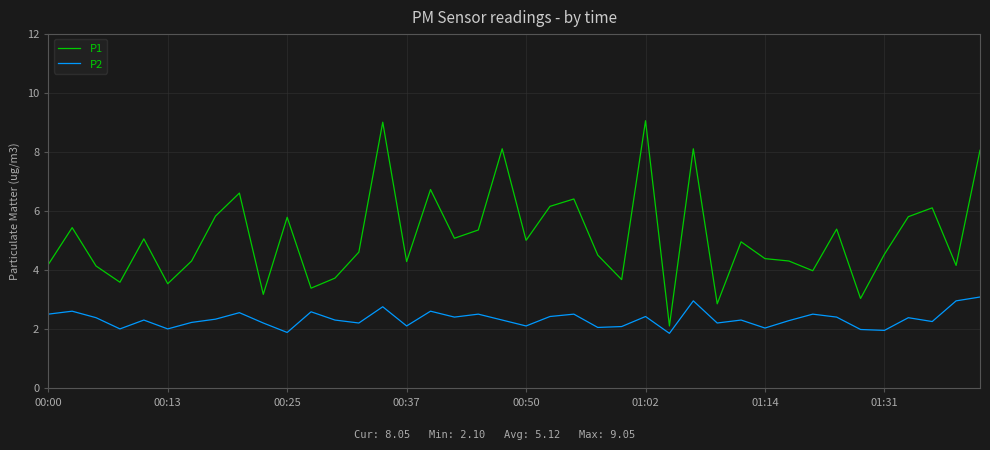

True or false: P2 and P1 intersect in this chart.

False